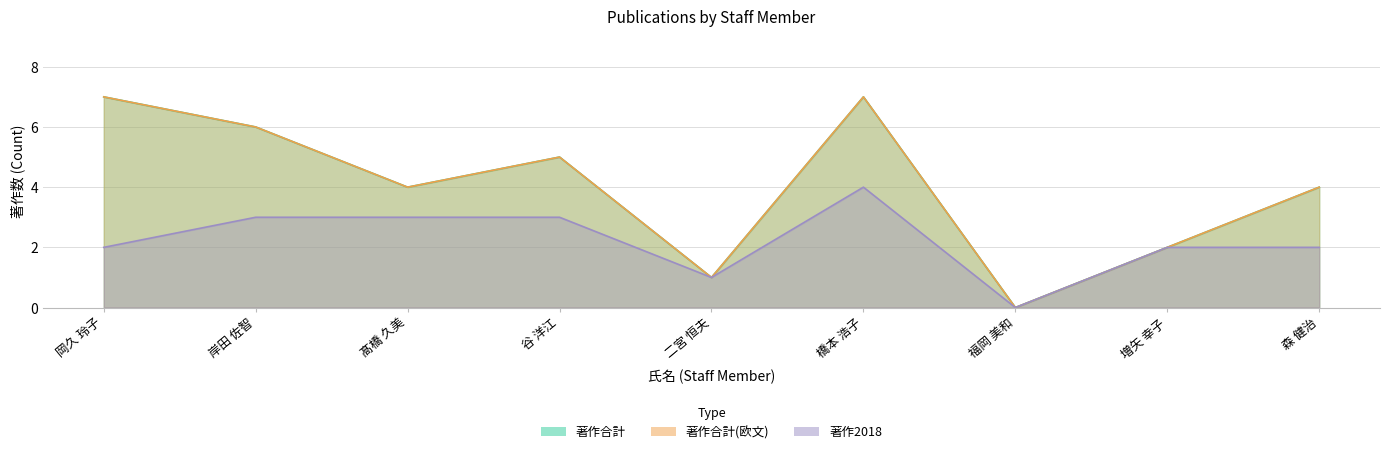

How many values in the 著作2018 series are below 2?

2